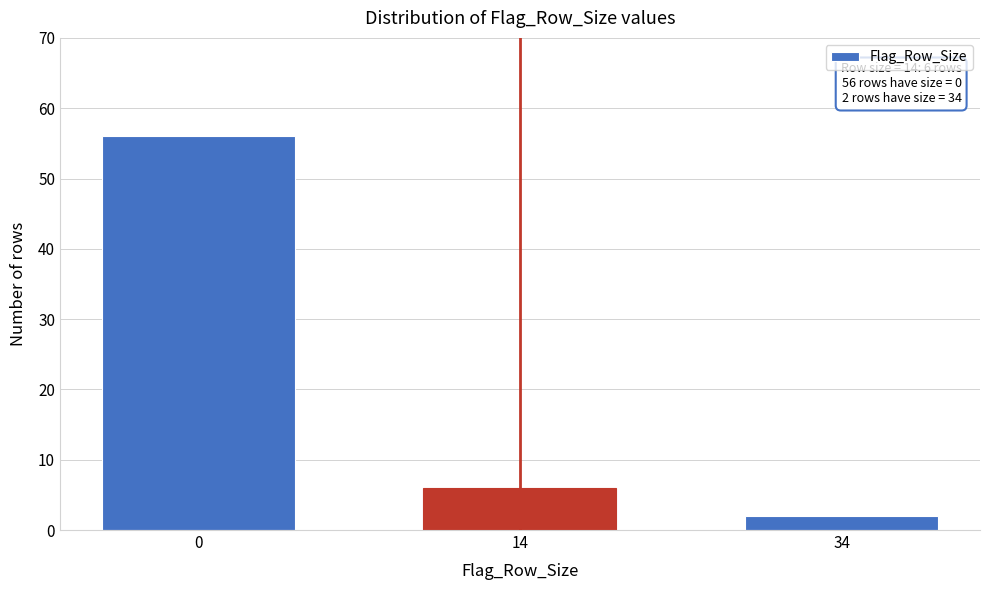

Reading left to right, transcribe all the data shown in this chart.

56	6	2